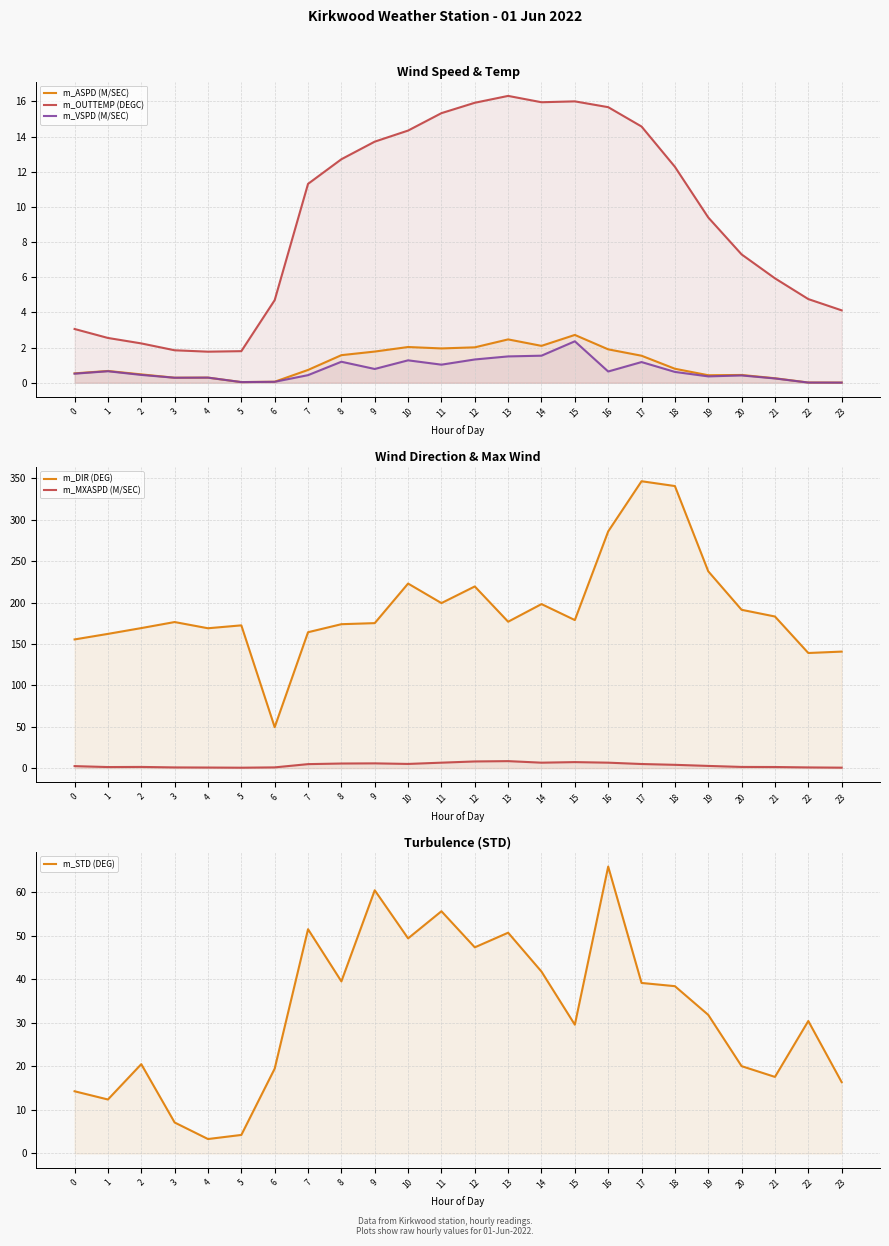

Is it true that m_MXASPD (M/SEC) equals 7.4 at 10?

False